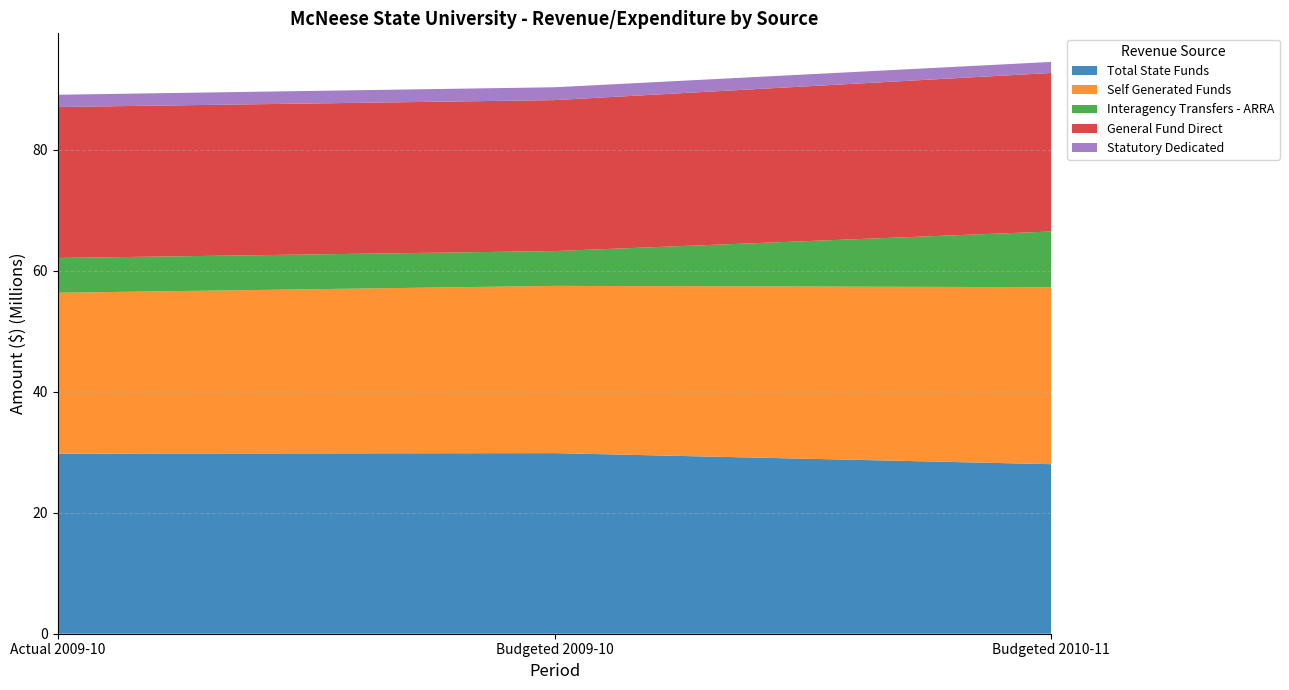

Reading left to right, list all the values displayed in this chart.

Total State Funds: Actual 2009-10=29751083	Budgeted 2009-10=29847626	Budgeted 2010-11=28021413
Self Generated Funds: Actual 2009-10=26606231	Budgeted 2009-10=27648188	Budgeted 2010-11=29255010
Interagency Transfers - ARRA: Actual 2009-10=5749198	Budgeted 2009-10=5749198	Budgeted 2010-11=9210526
General Fund Direct: Actual 2009-10=24953252	Budgeted 2009-10=24953252	Budgeted 2010-11=26196777
Statutory Dedicated: Actual 2009-10=2024620	Budgeted 2009-10=2121163	Budgeted 2010-11=1824636